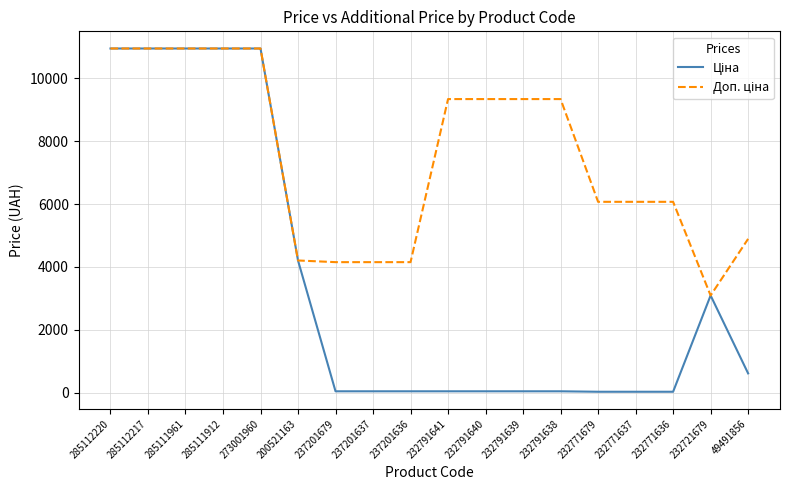

What is the total value across all series at 49491856?

5504.2